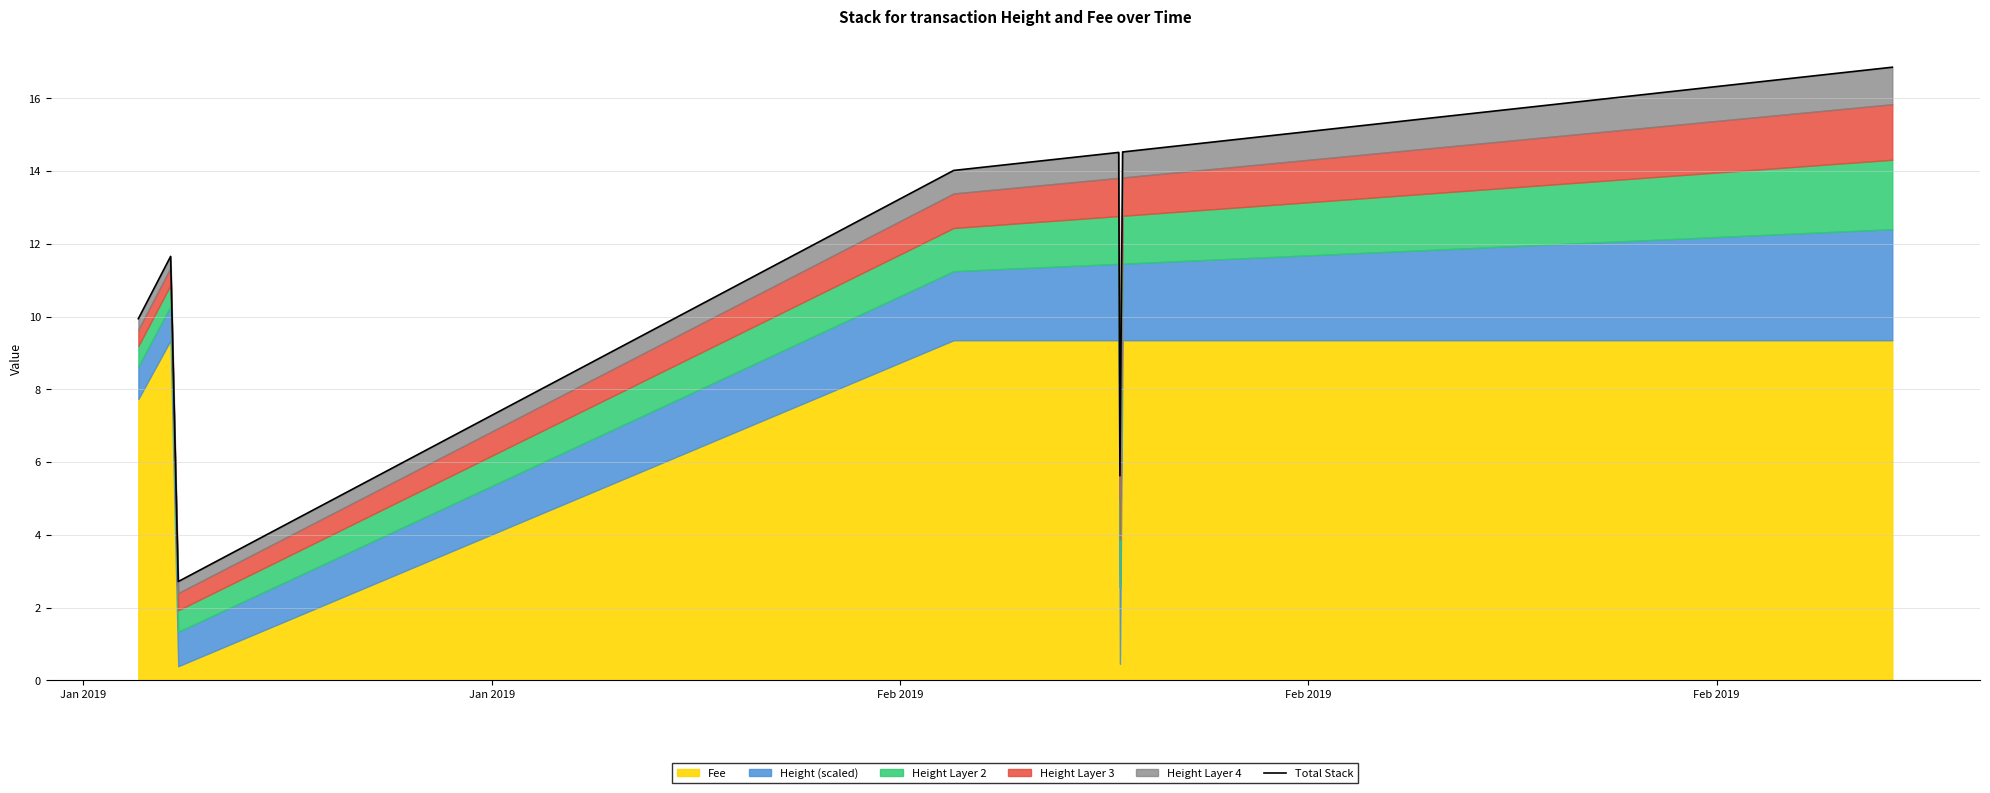

How many data points does each series have?

10